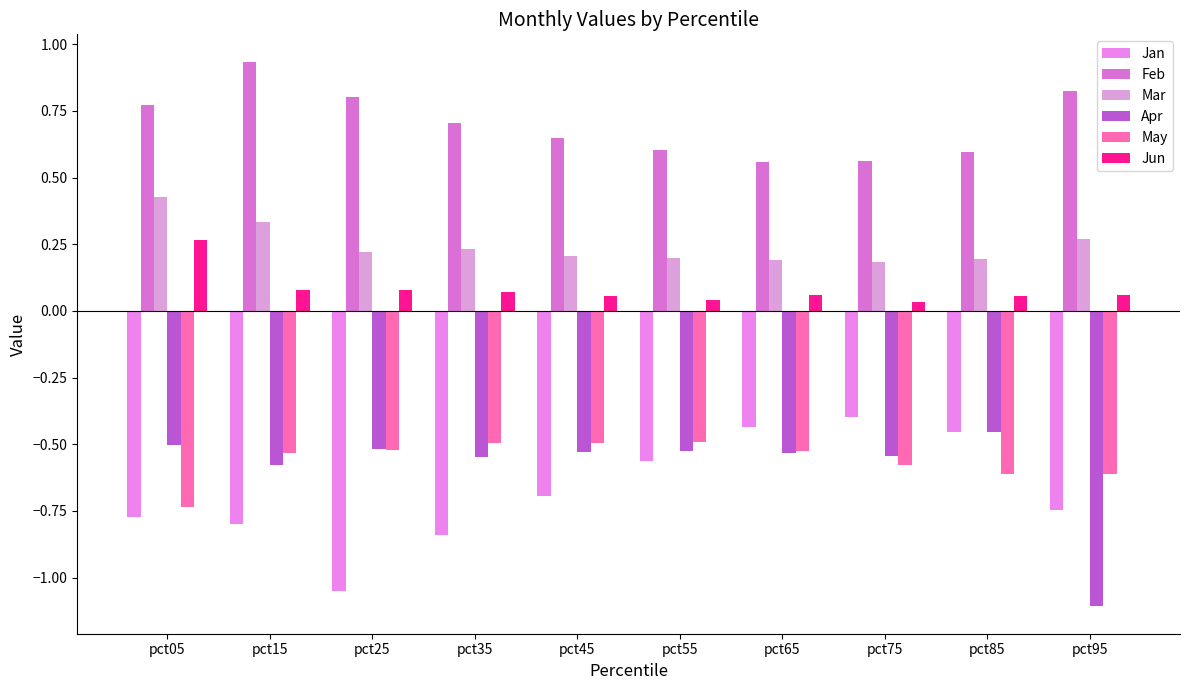

What is the spread (max minus min) of values at pct55?

1.2